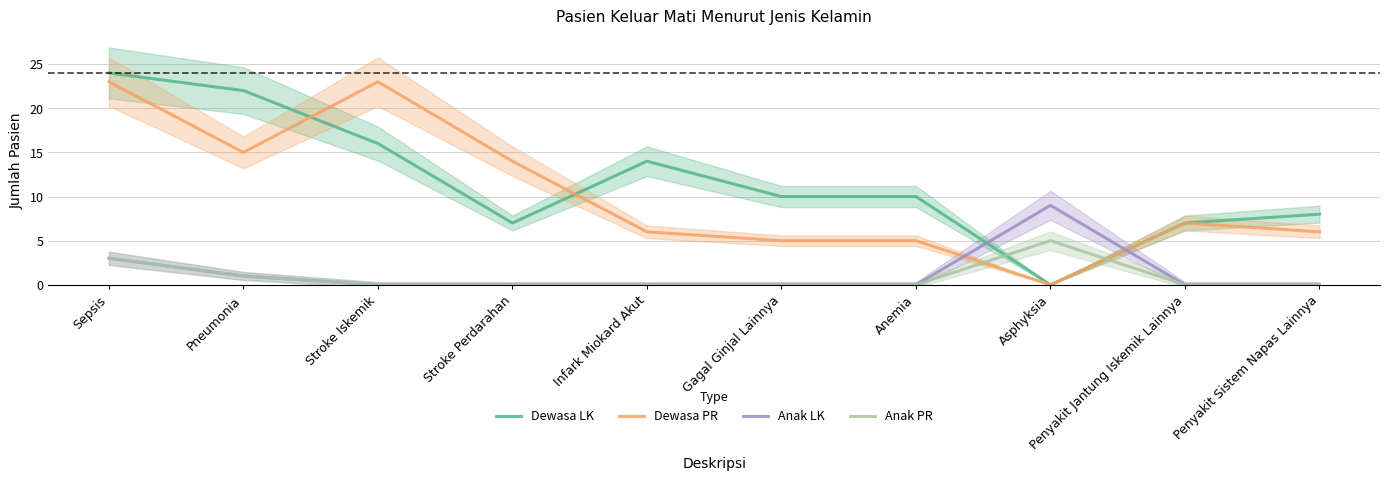

What is the sum of all Dewasa LK values?

118